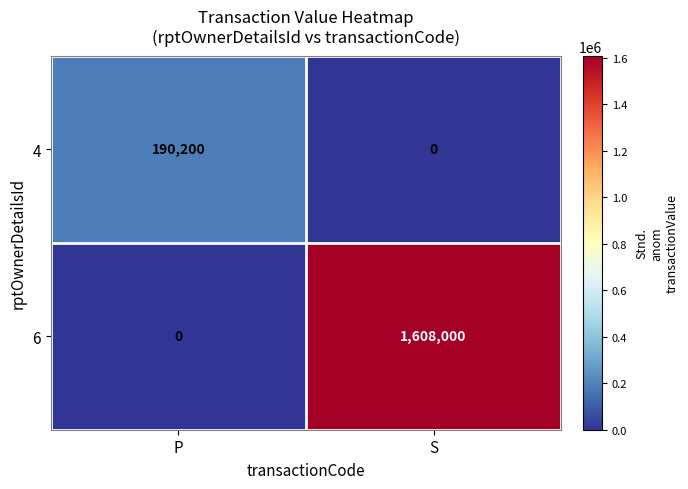

What is the greatest value displayed?

1608000